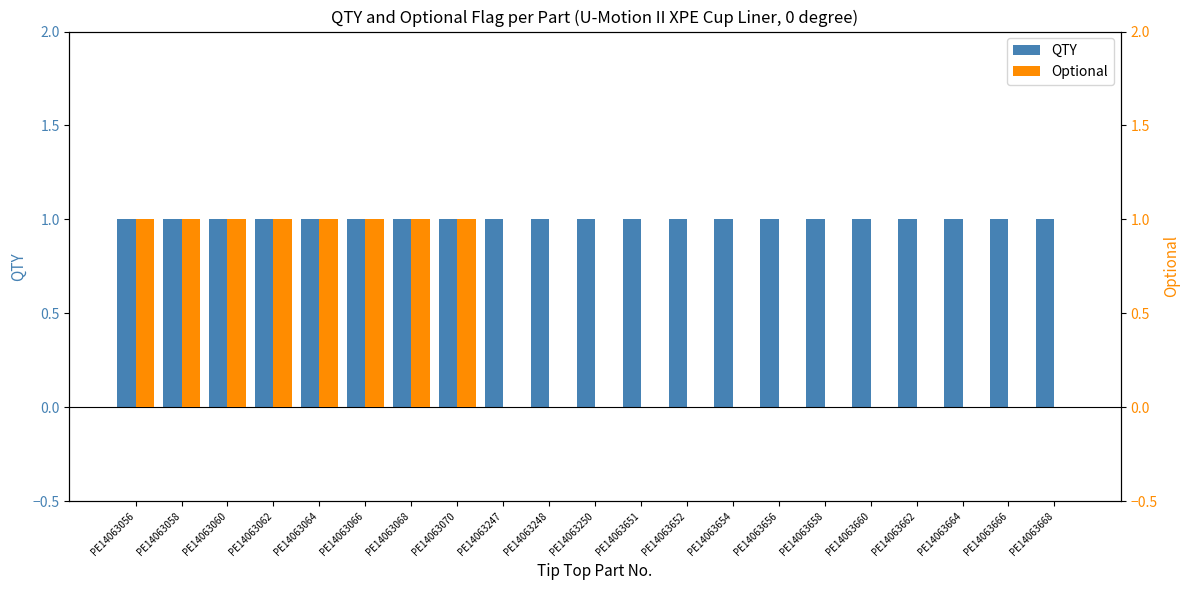

At which category is the sum across all series the highest?

PE14063056